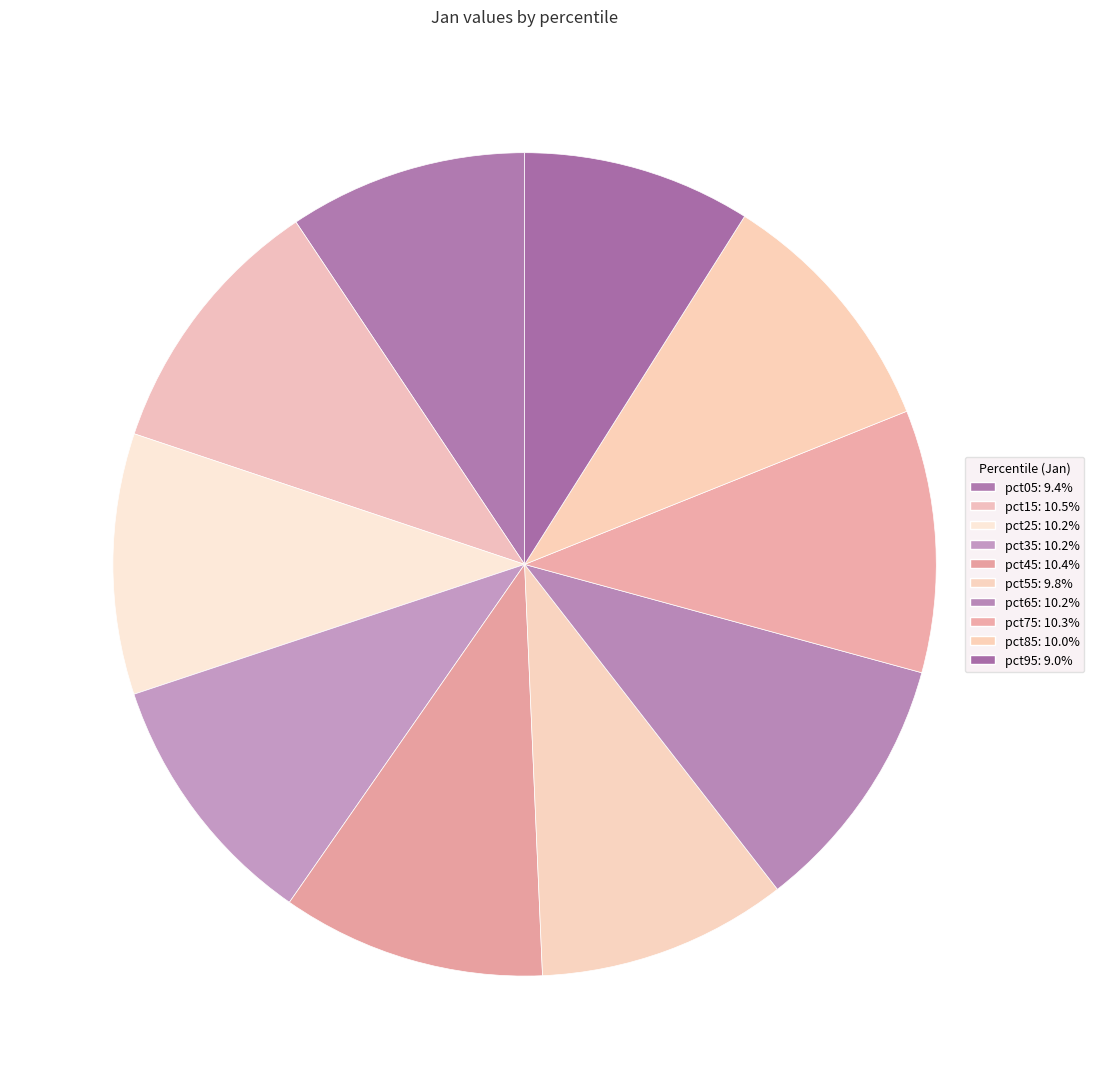

Do pct15 and pct45 together represent more than half of the pie?

No